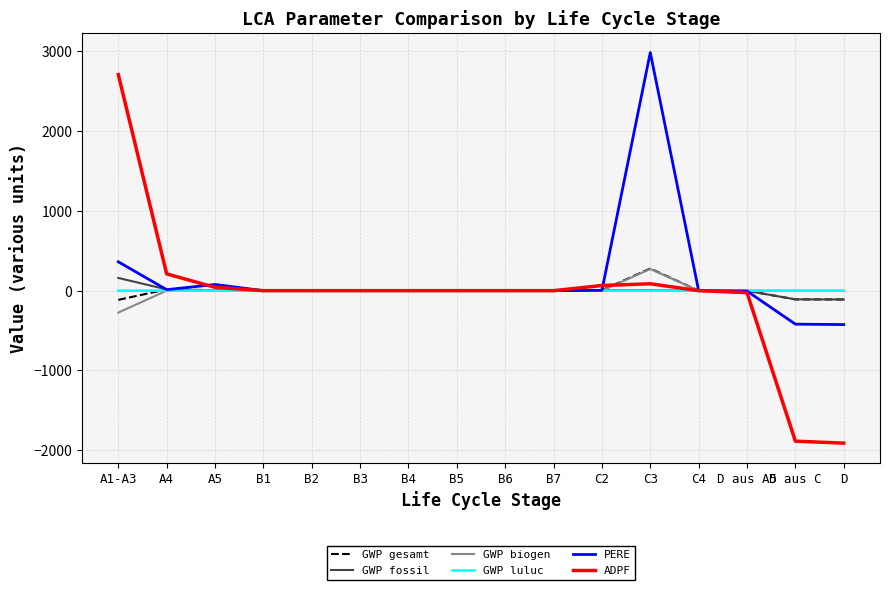

Which series has the widest spread of values?

ADPF